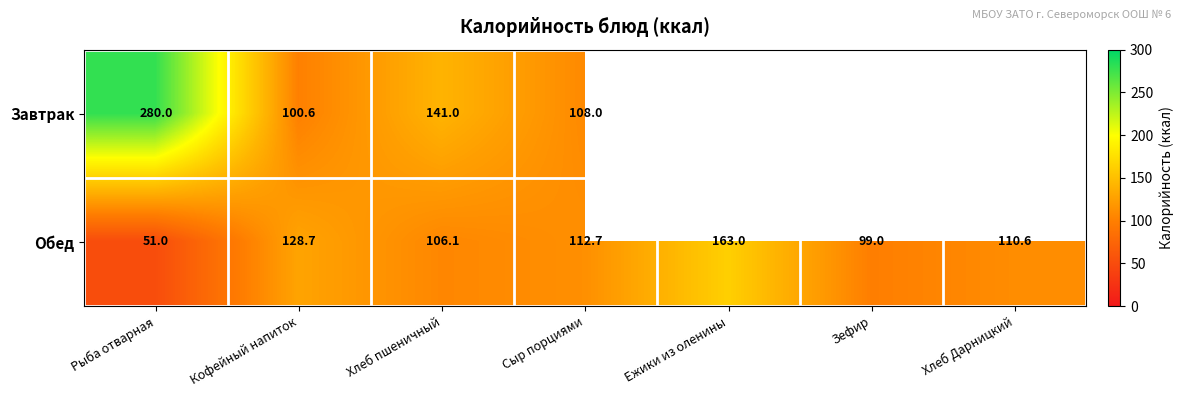

At which category does the chart reach its peak across all series?

Рыба отварная